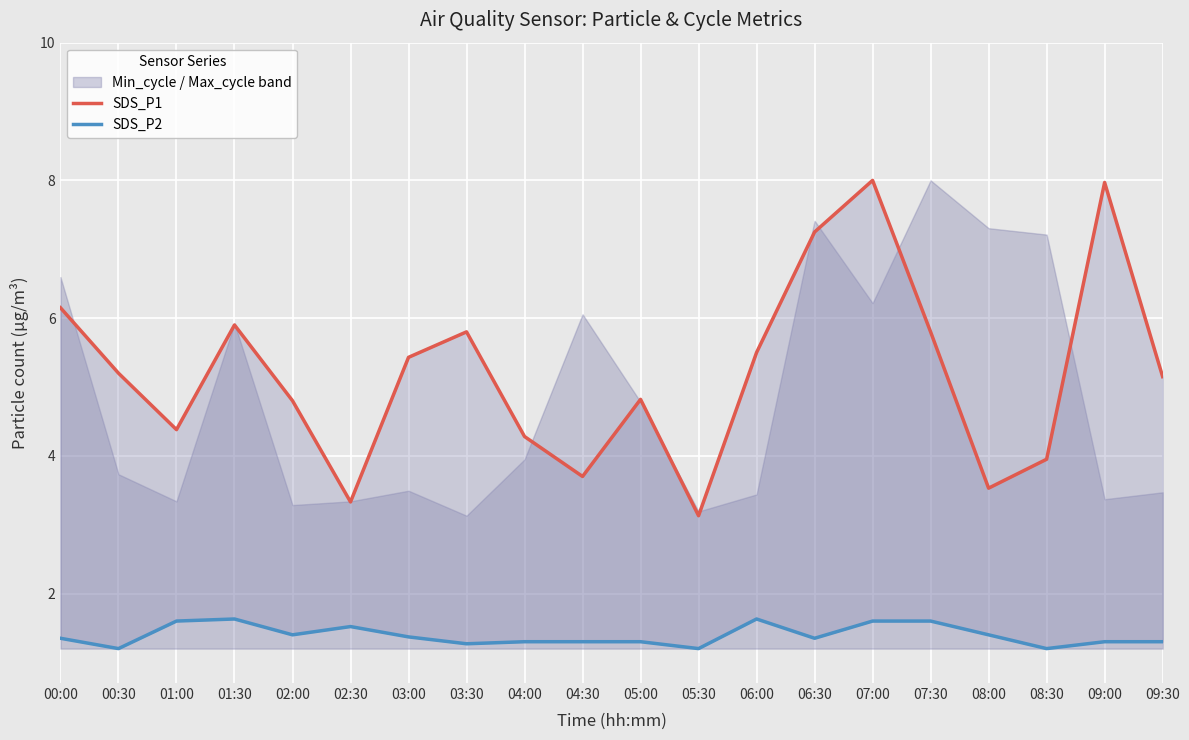

The value of SDS_P2 at 06:00 is 1.6. True or false?

True